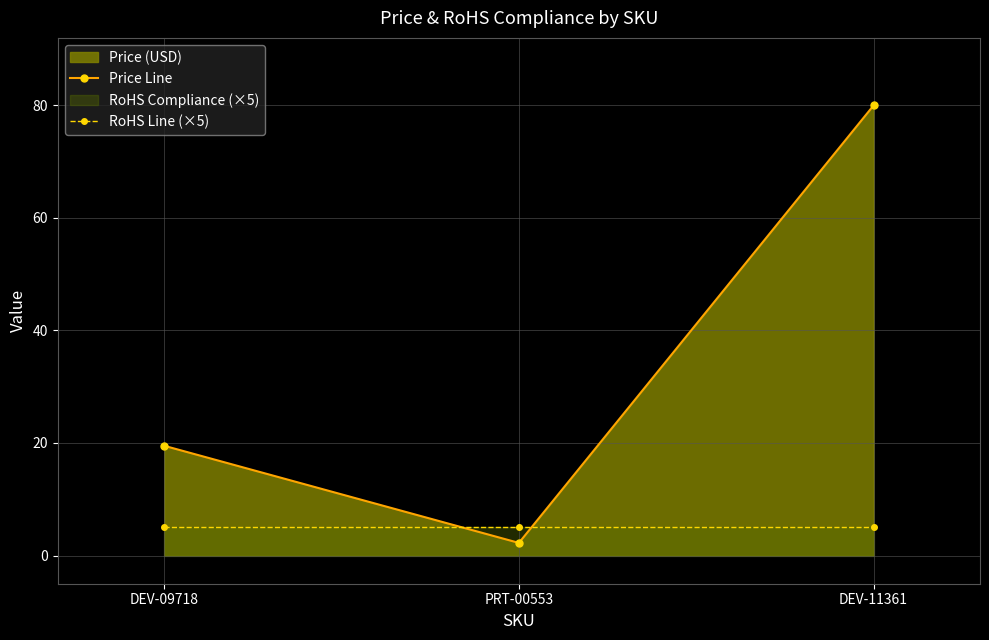

What is the difference between the second highest and minimum values in the Price Line series?

17.2